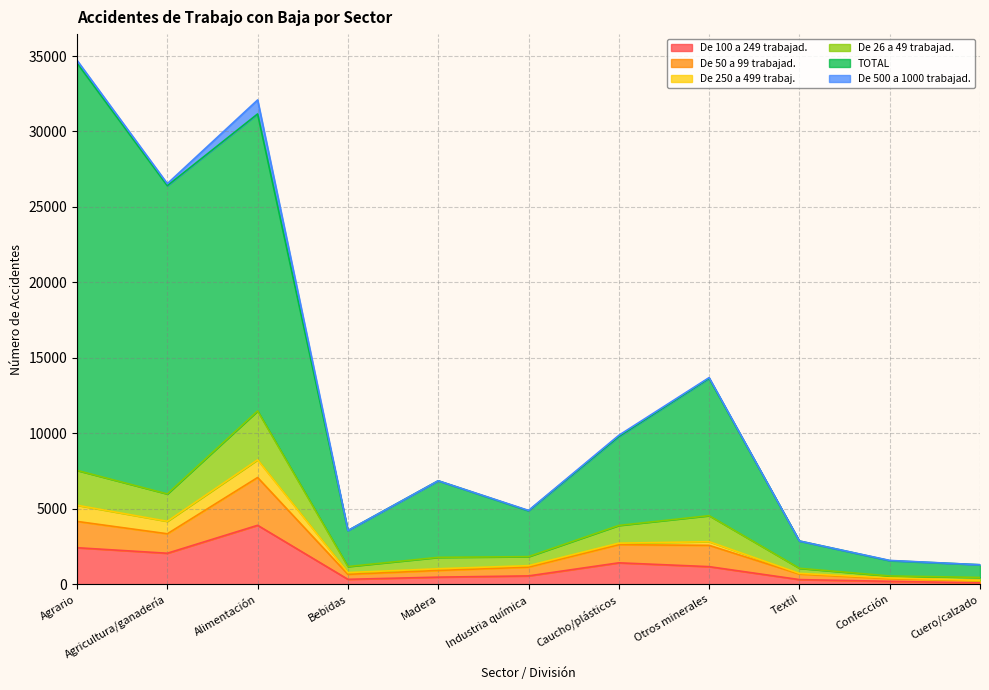

The value of De 100 a 249 trabajad. at Otros minerales is 1169. True or false?

True